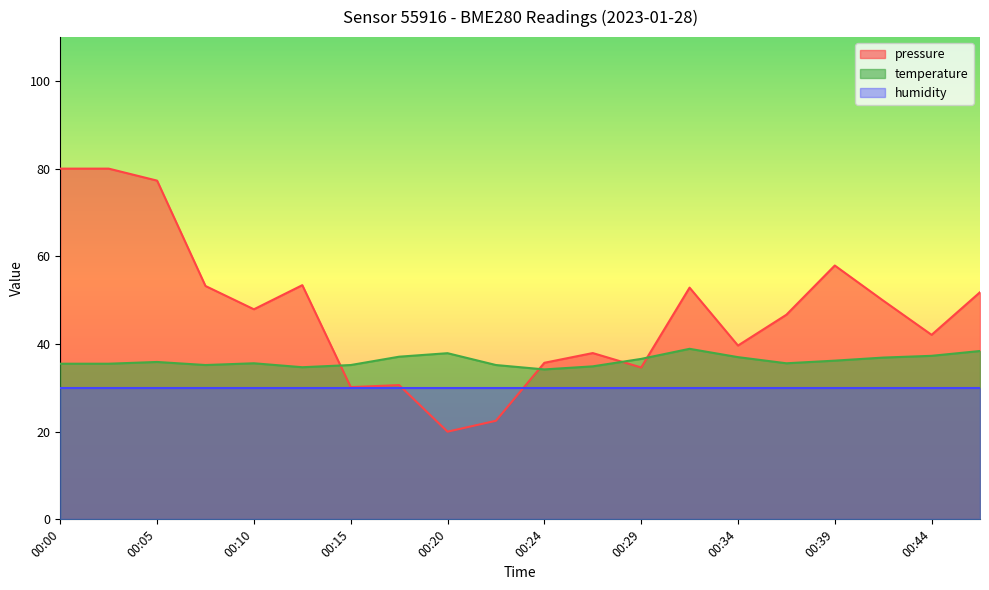

What is the maximum value shown in the chart?

80.0